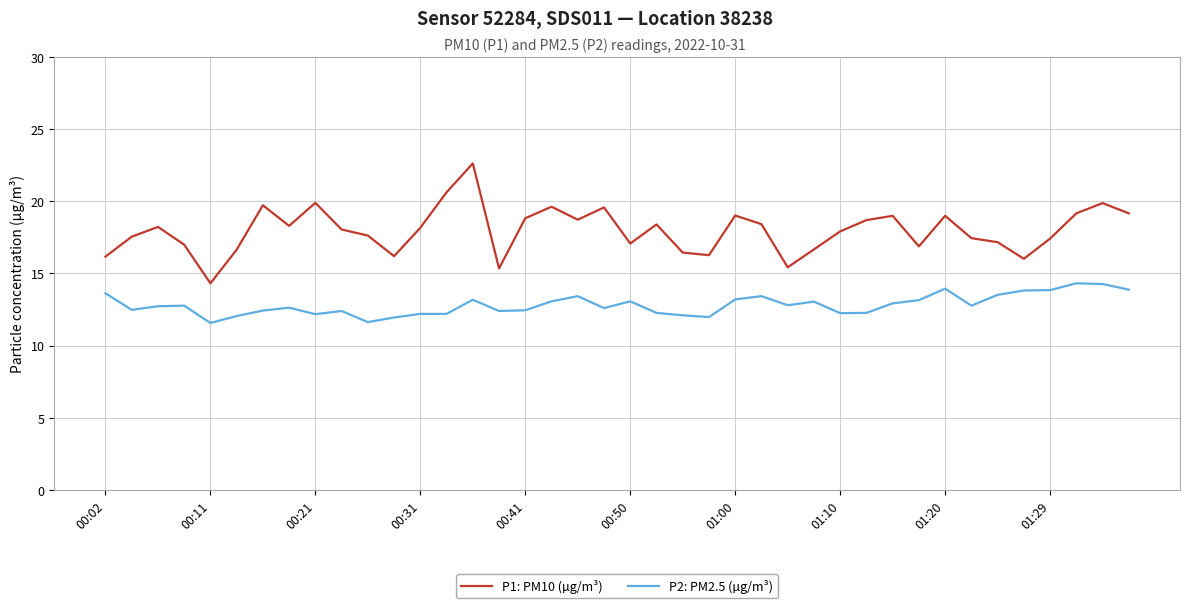

True or false: P1: PM10 (µg/m³) and P2: PM2.5 (µg/m³) intersect in this chart.

False